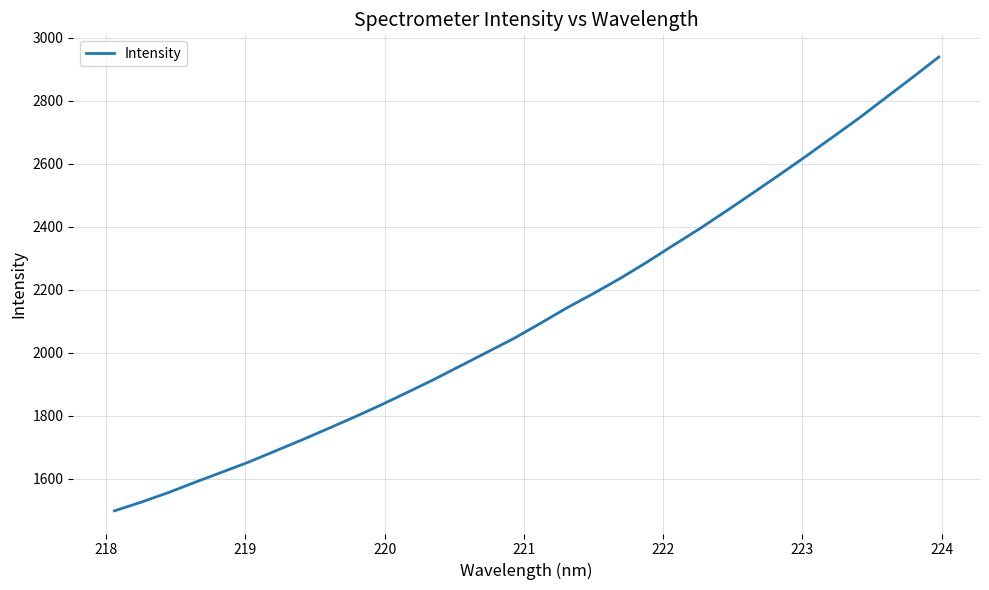

What is the difference between the maximum and minimum values?

1441.1